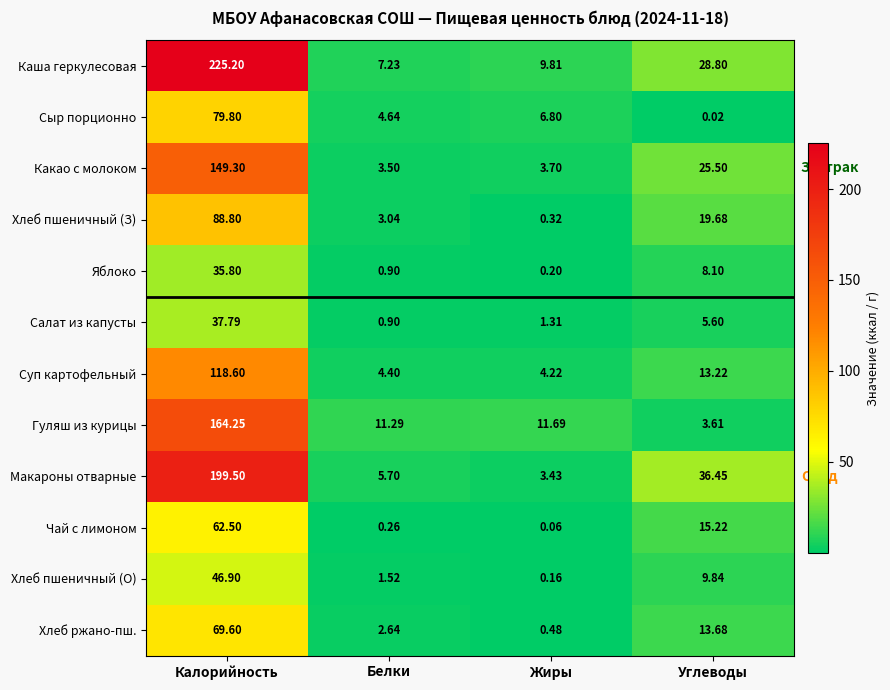

At which label does Хлеб ржано-пш. reach its peak?

Калорийность